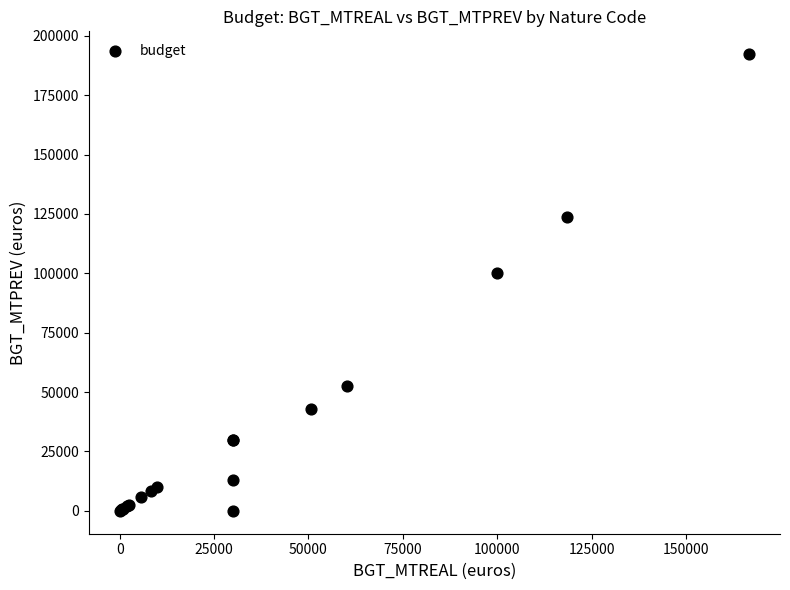

What Y value in the scatter plot is closest to 96116?

100000